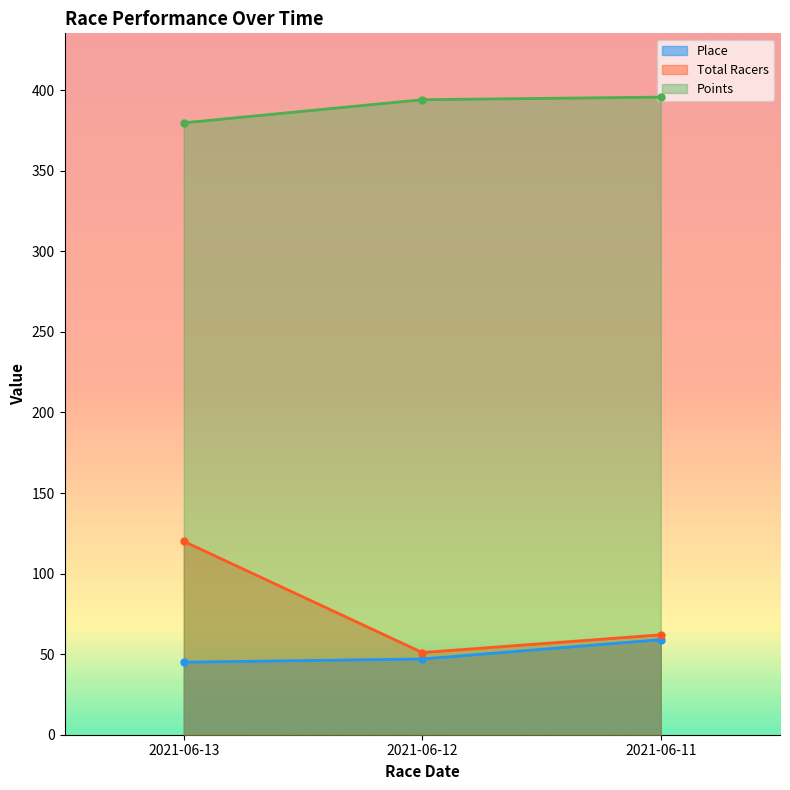

What is the difference between the highest and lowest values at 2021-06-11?

336.7